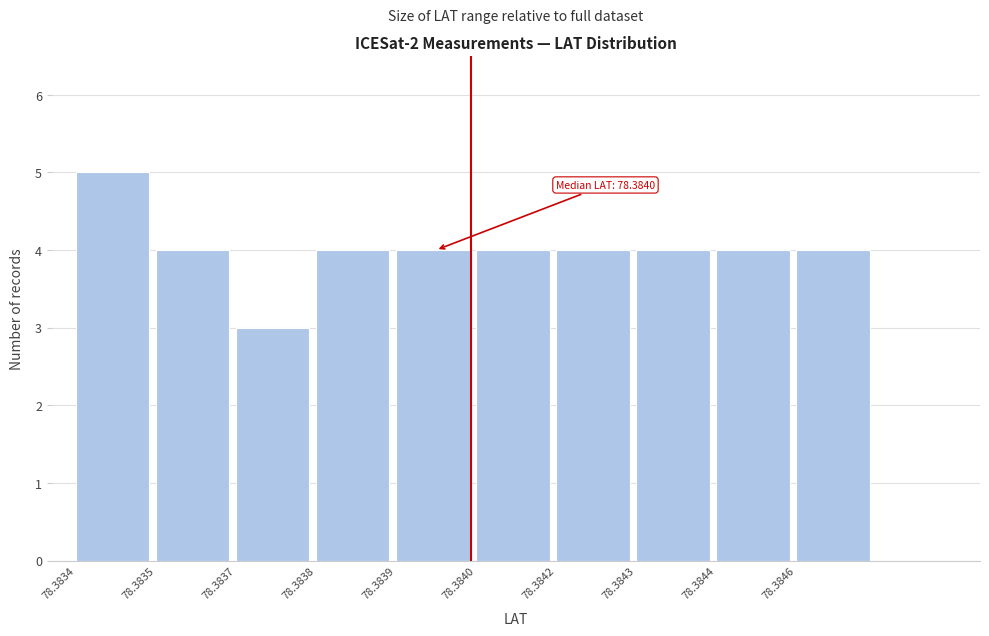

Reading right to left, list all the values displayed in this chart.

4	4	4	4	4	4	4	3	4	5